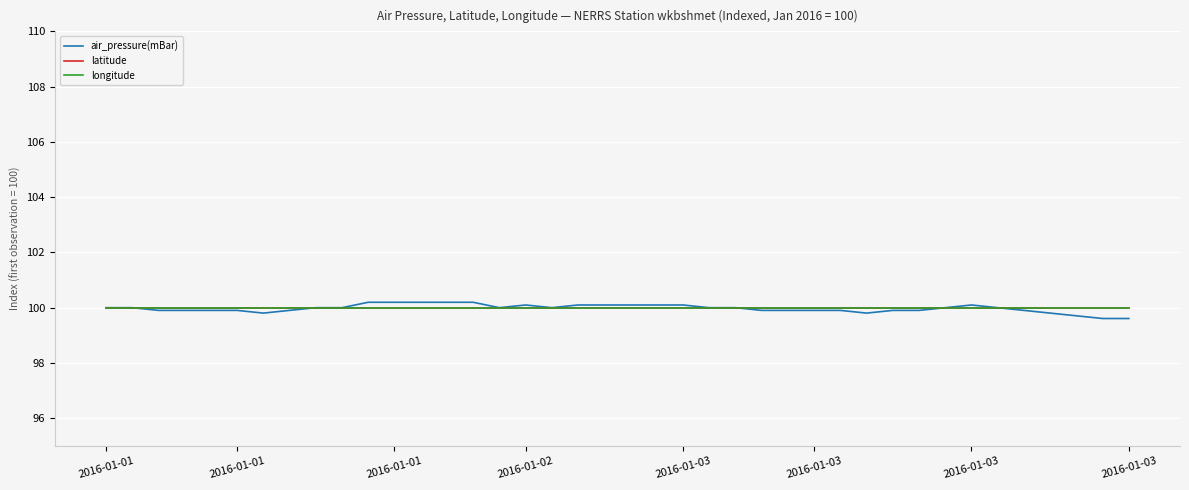

True or false: longitude and air_pressure(mBar) intersect in this chart.

False